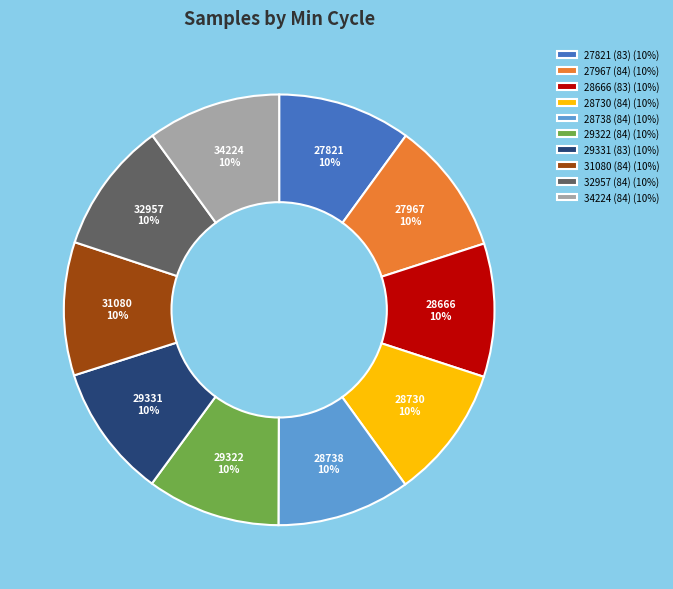

Is the sum of 31080 (84) (10%) and 29331 (83) (10%) greater than half?

No